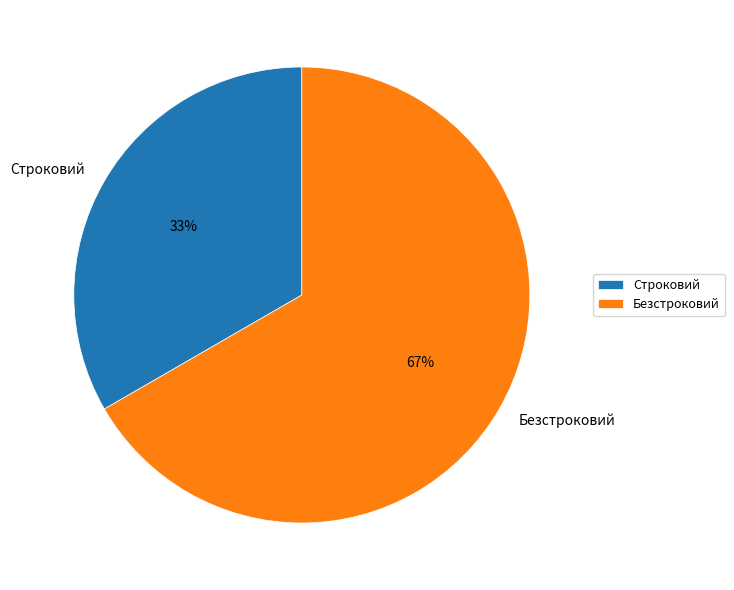

Which category has the biggest portion of the pie?

Безстроковий